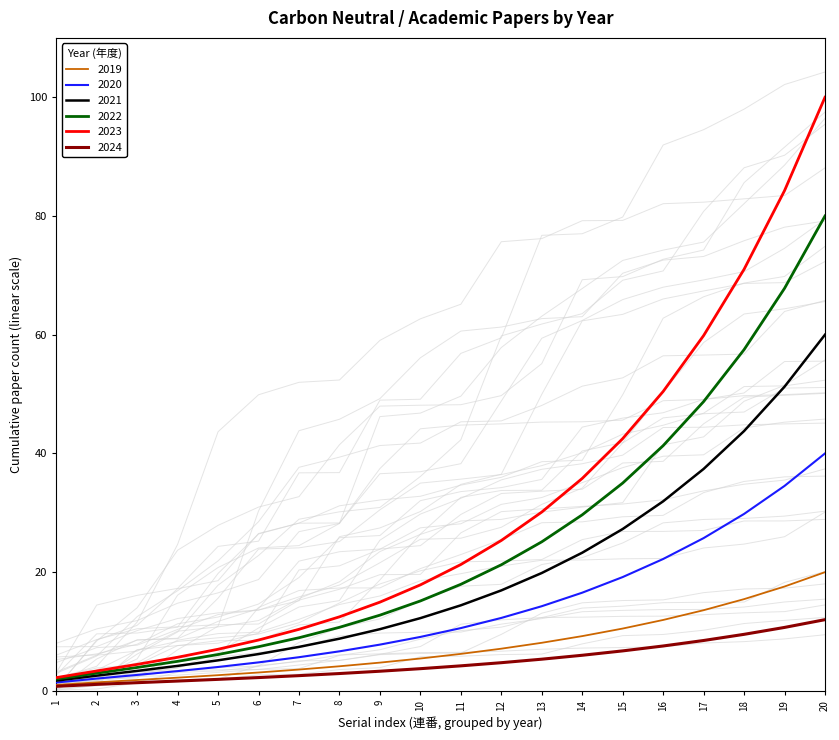

Is the value of 2022 at 15 greater than the value of 2020 at 7?

Yes